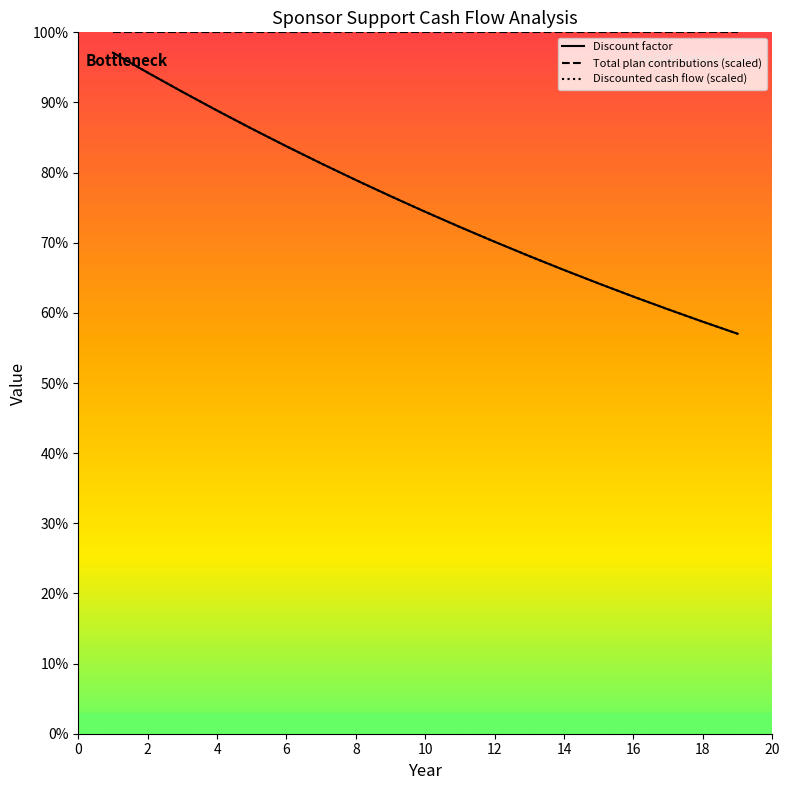

What is the value of the Total plan contributions (scaled) point at the 3rd from the left?

1.0